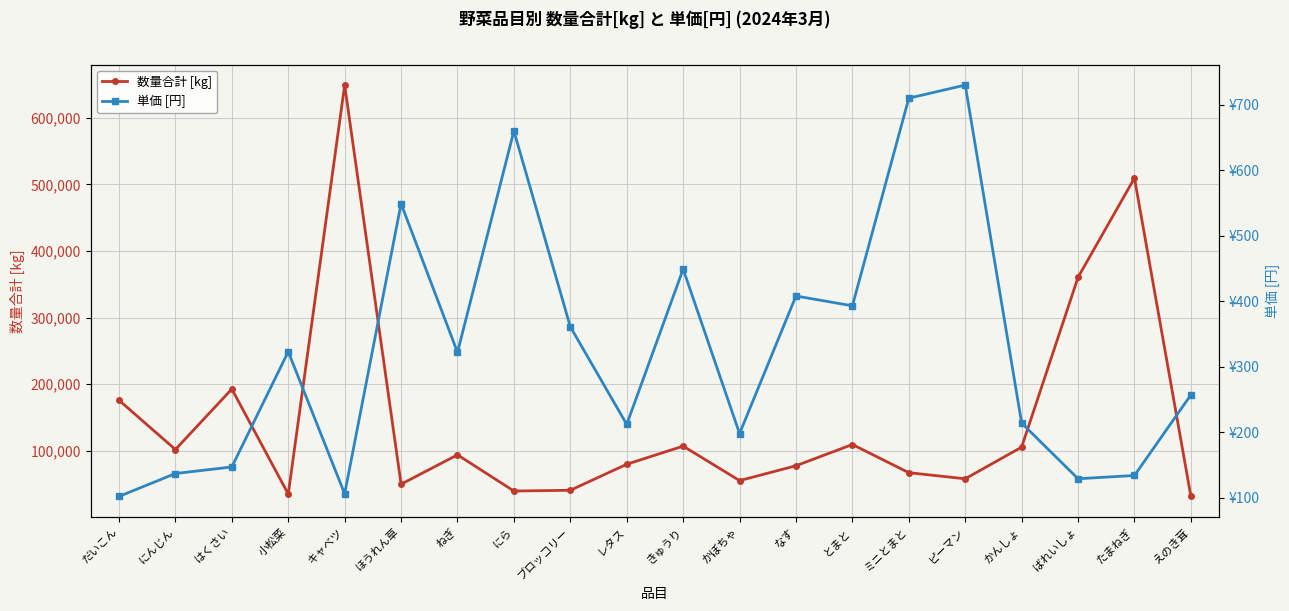

How many values in the 単価 [円] series are below 322?

10